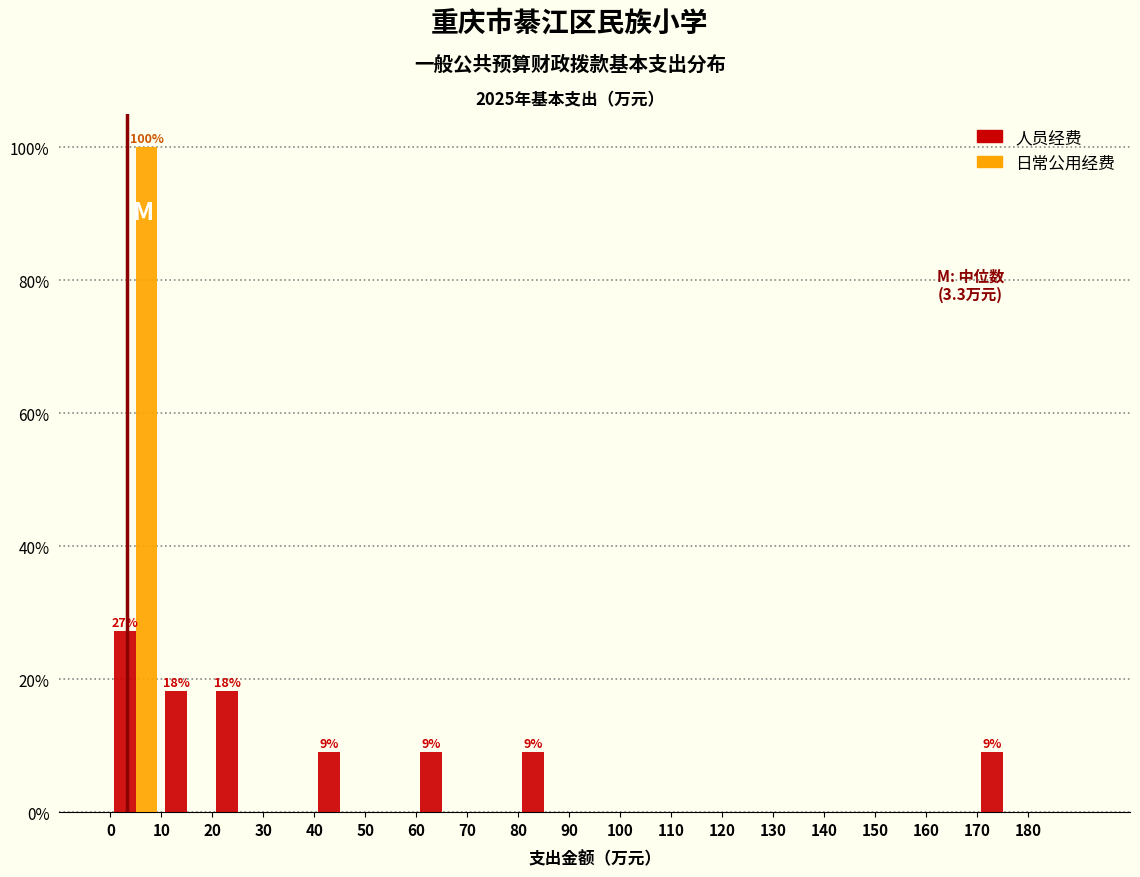

In the 日常公用经费 series, which range on the x-axis has the tallest bar?

0 to 10